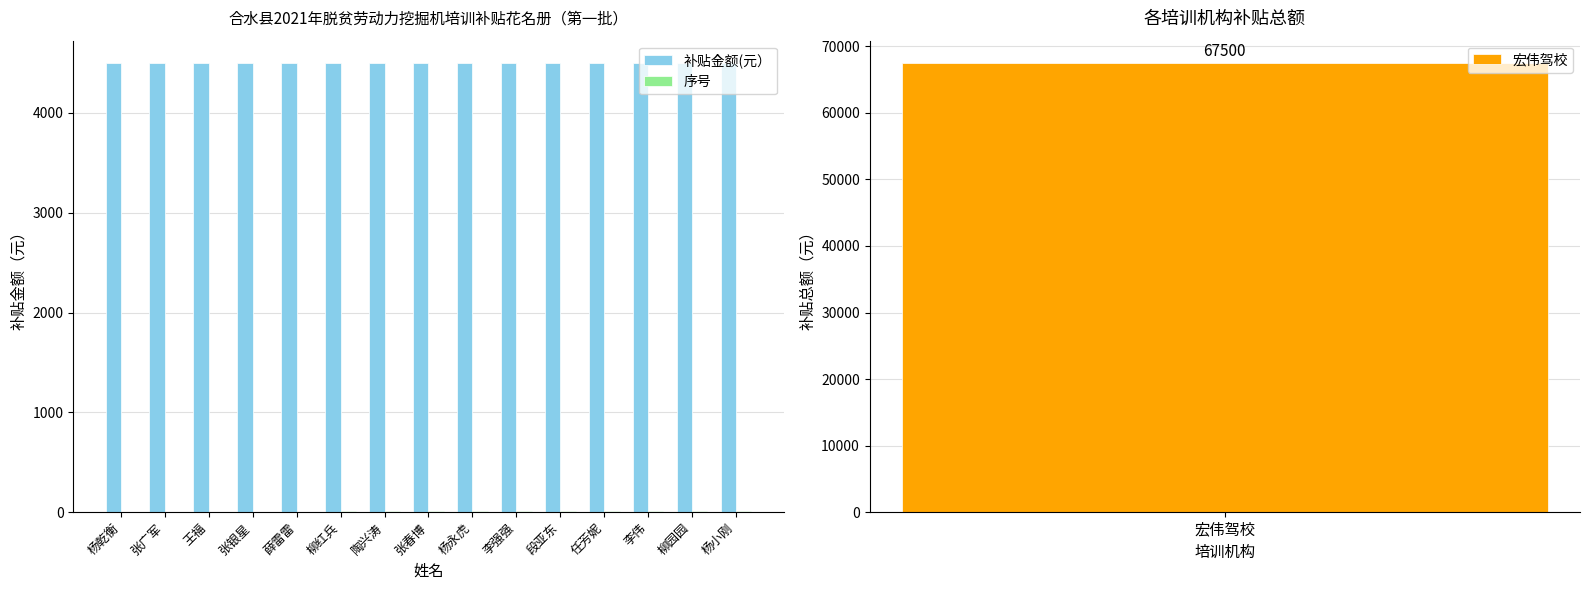

Which series changed the most between 柳红兵 and 任芳妮?

序号